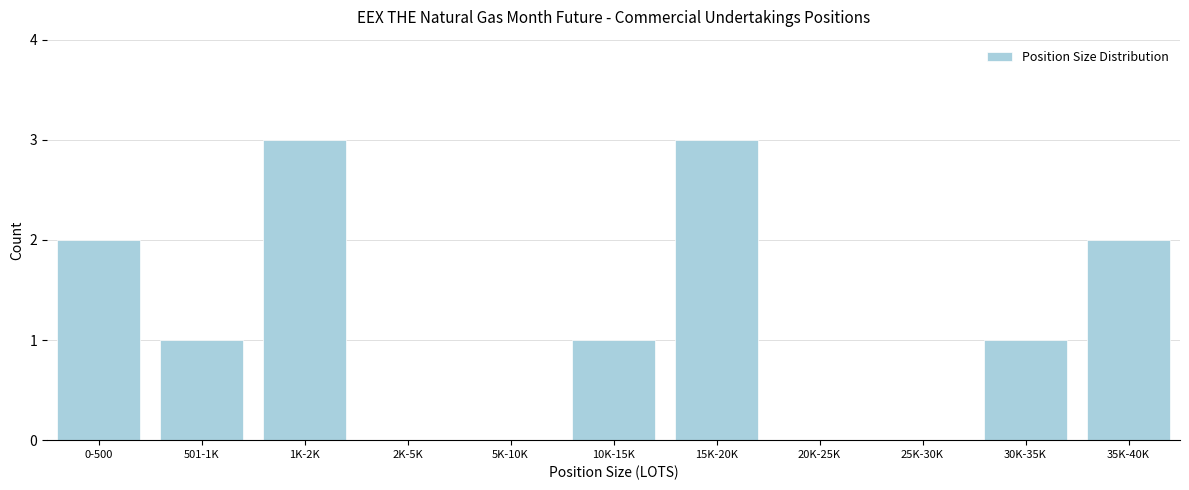

Reading right to left, transcribe all the data shown in this chart.

35K-40K=2	30K-35K=1	25K-30K=0	20K-25K=0	15K-20K=3	10K-15K=1	5K-10K=0	2K-5K=0	1K-2K=3	501-1K=1	0-500=2